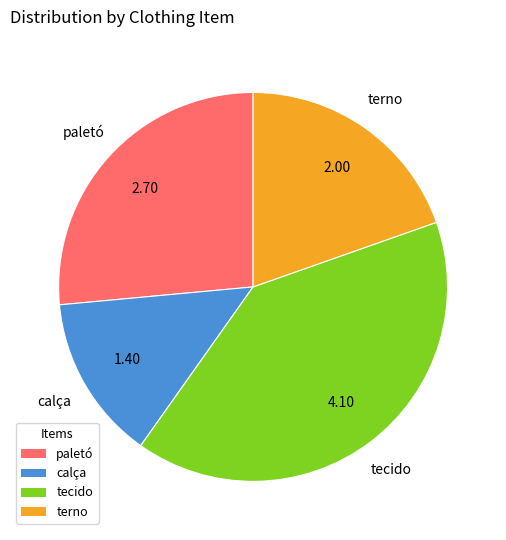

Which category has the smallest portion of the pie?

calça